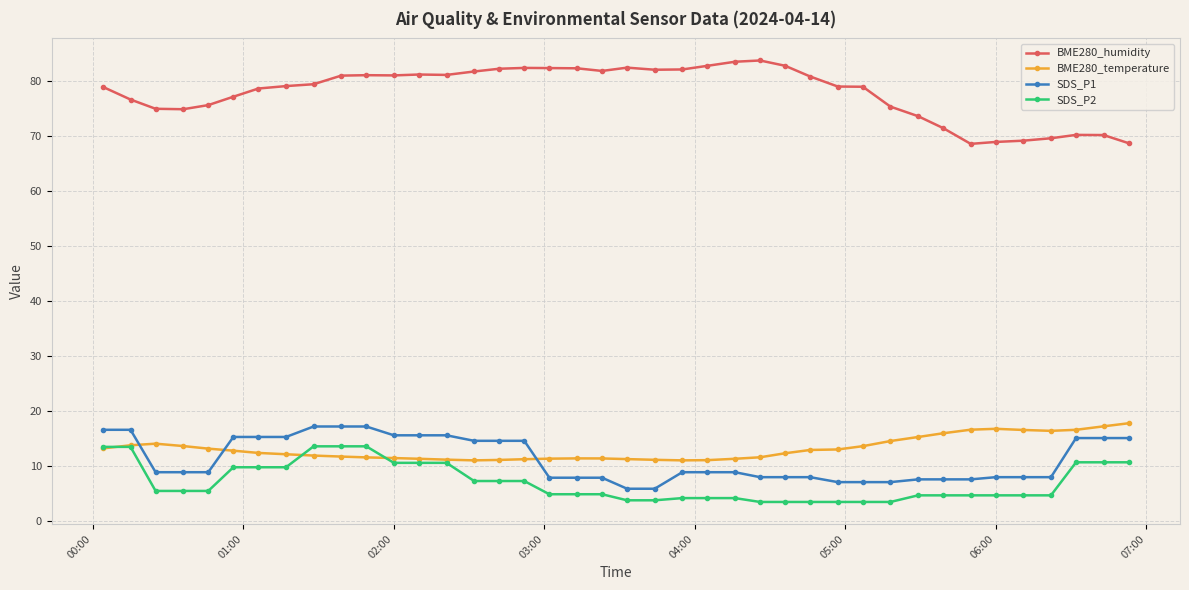

What is the value of the SDS_P2 point at the 34th from the left?

4.7